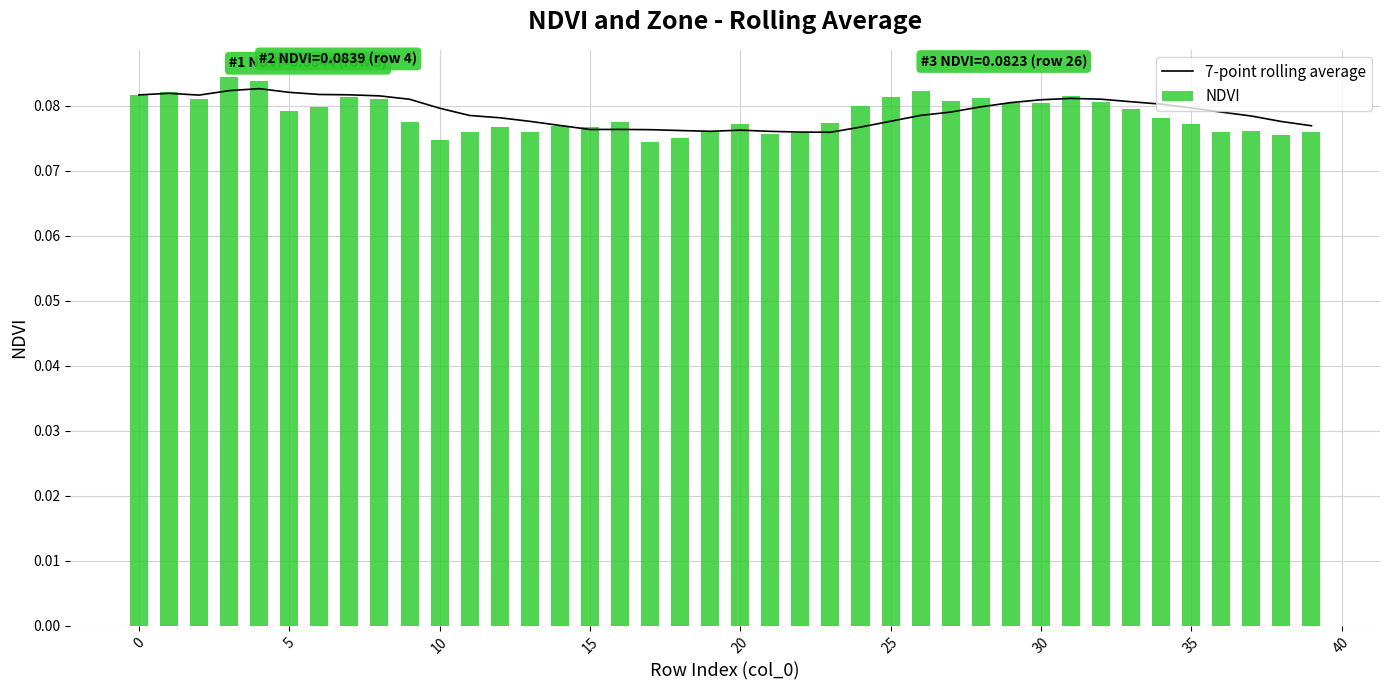

Rank the series by their maximum value, from highest to lowest.

NDVI, 7-point rolling average